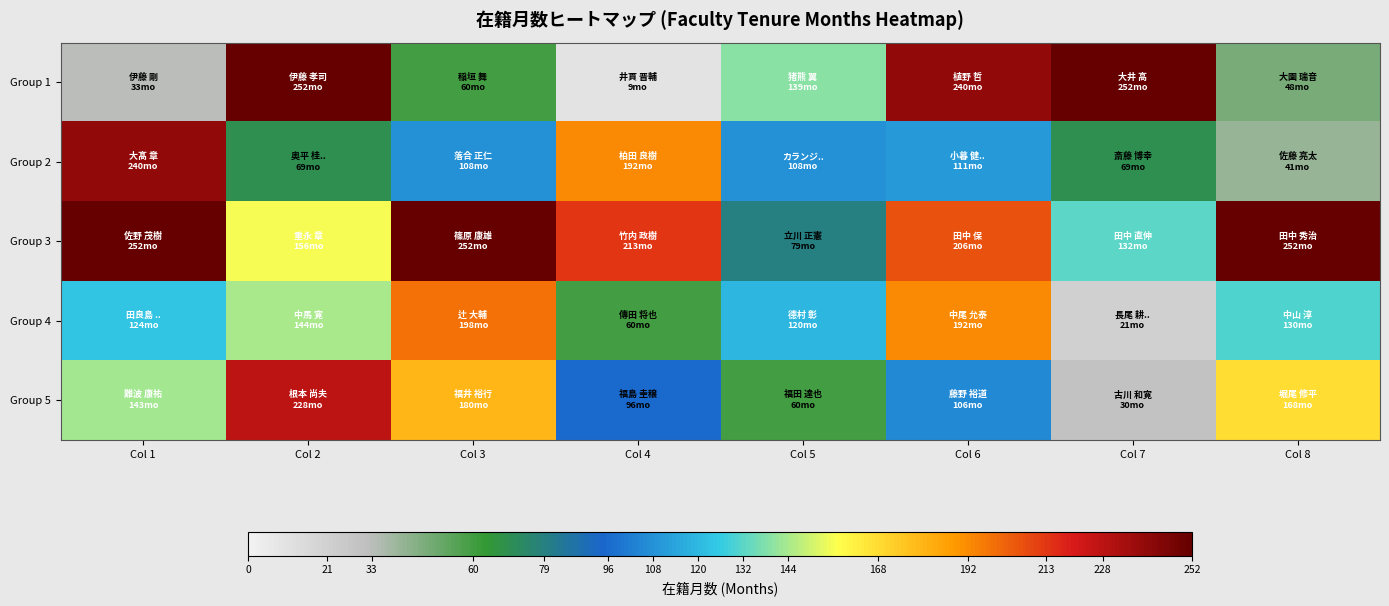

Which category has the lowest value across all series?

Col 4